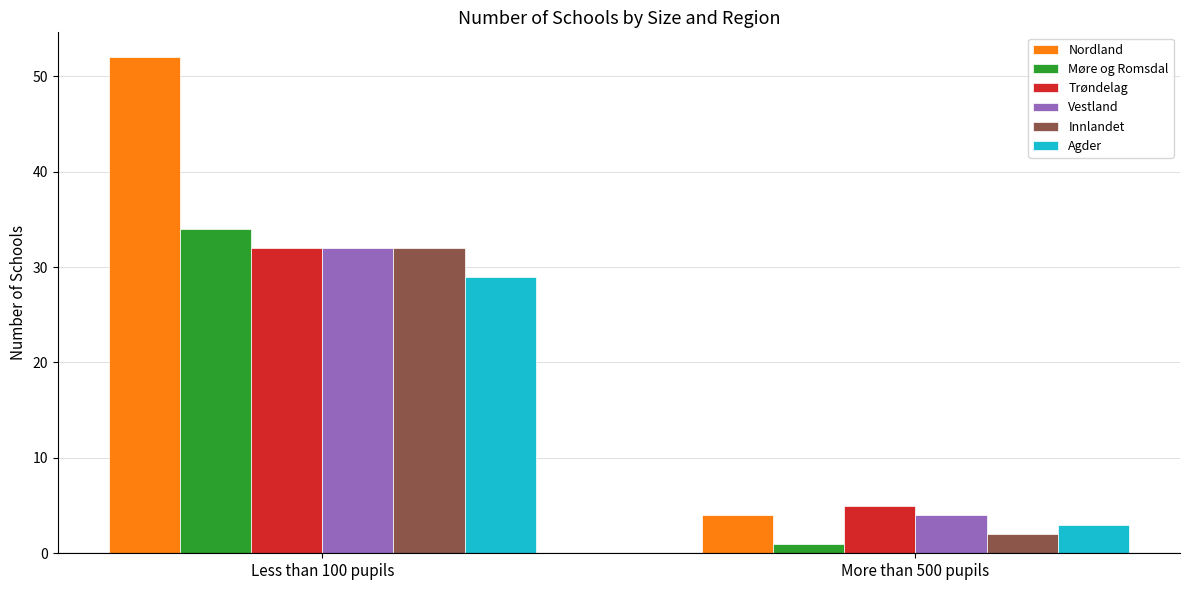

How many groups of bars are there?

2